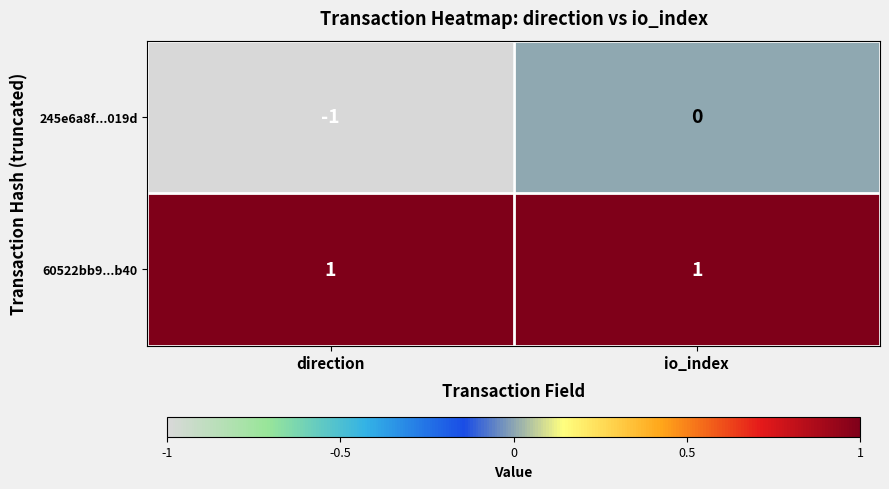

Rank the series by their maximum value, from lowest to highest.

245e6a8f...019d, 60522bb9...b40